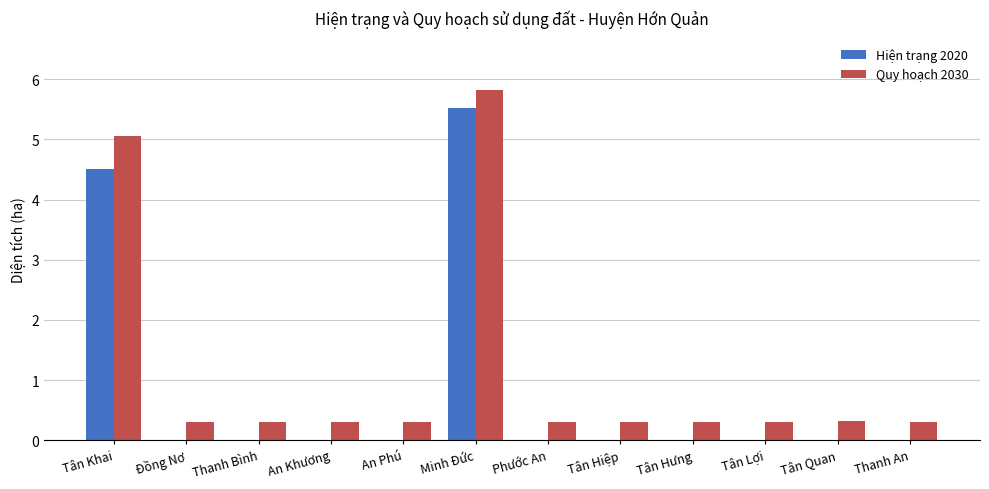

The Hiện trạng 2020 series shows 4.5 at Tân Khai. True or false?

True